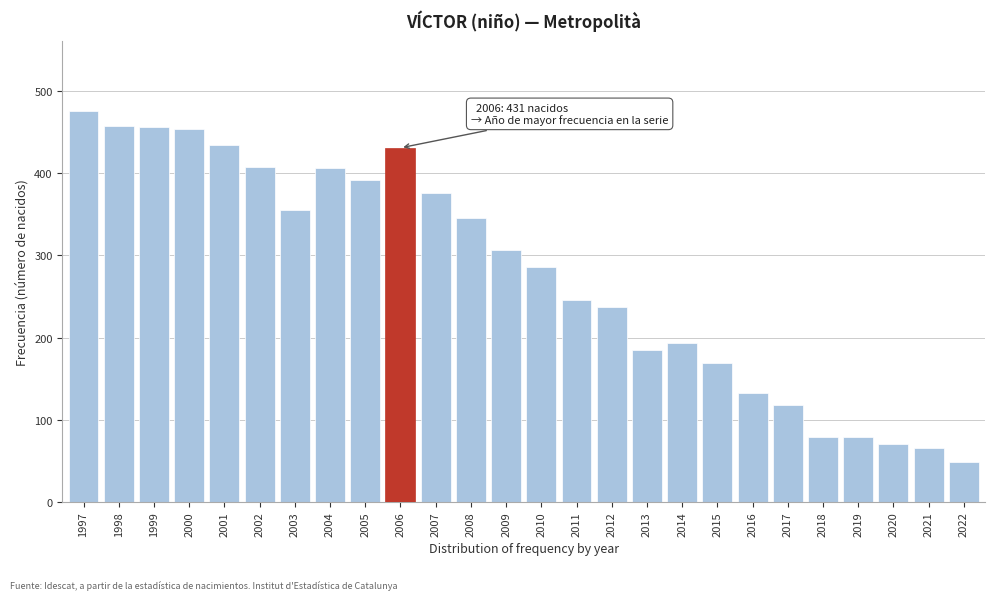

What is the value of the 23rd bar from the left?

79